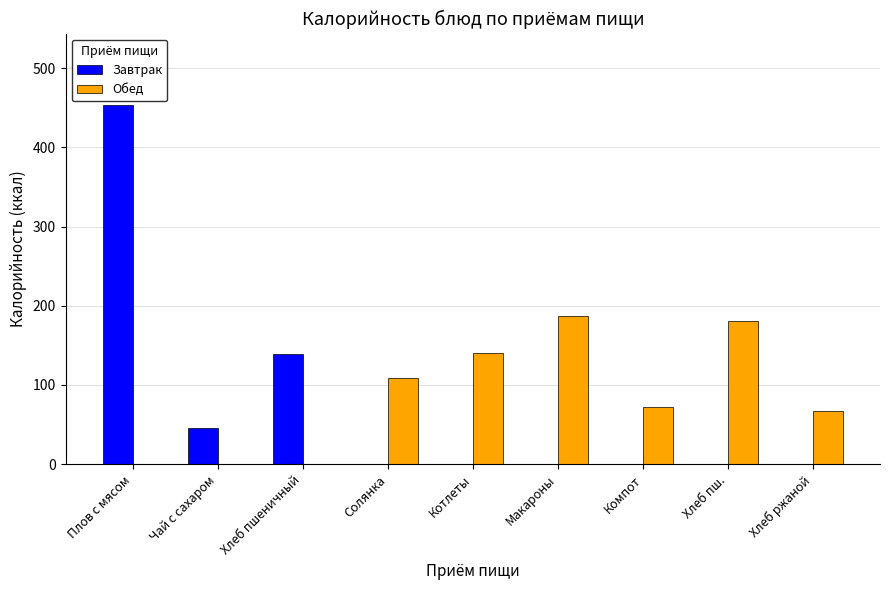

At which category is the sum across all series the highest?

Плов с мясом